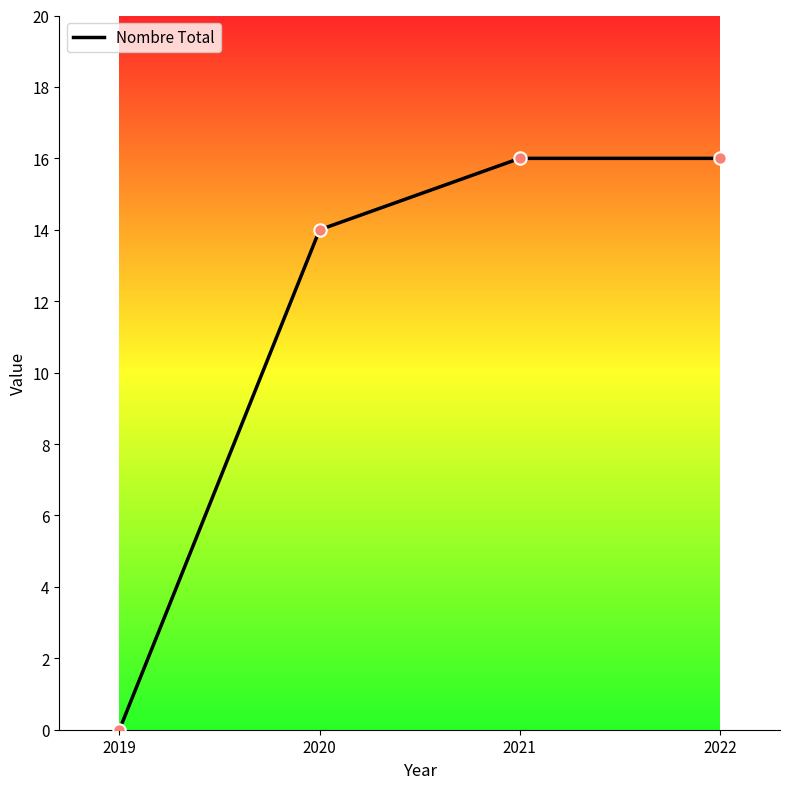

Between 2021 and 2019, which is larger?

2021